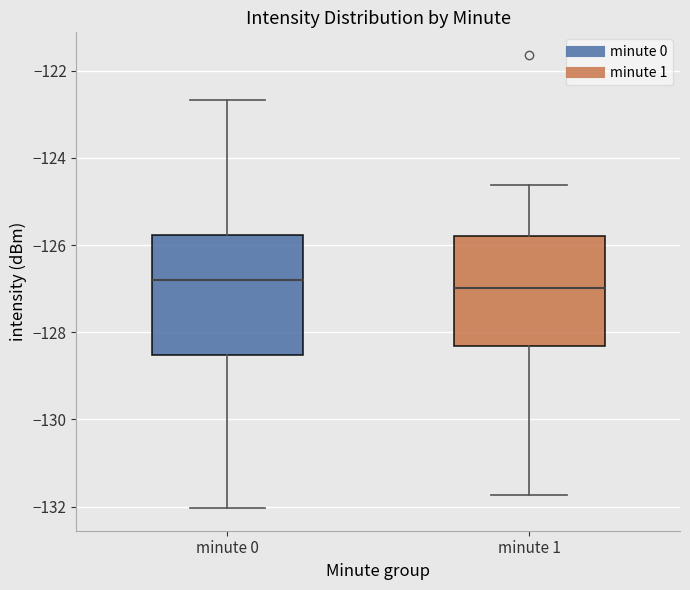

Where does the median line of the box for minute 0 sit on the y-axis? The values are not printed on the chart, so give them approximately, as read against the axis.

-126.8